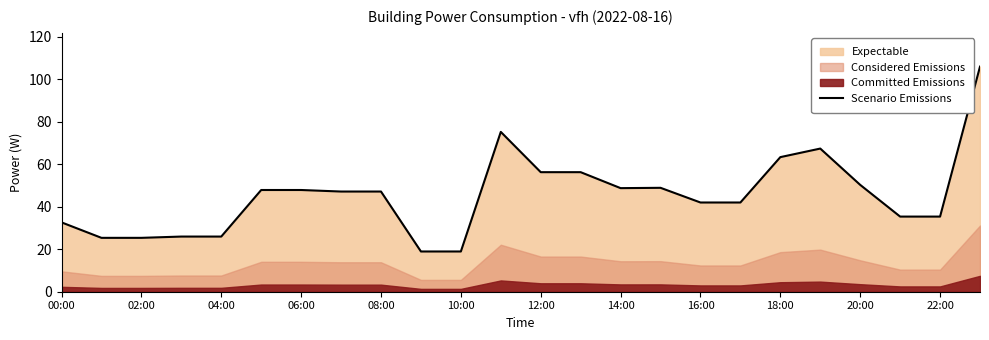

How many values exceed 47?

13